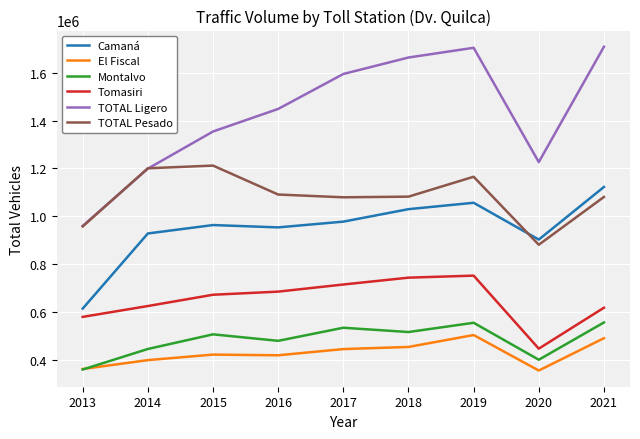

Where is the first local minimum for TOTAL Ligero?

2020